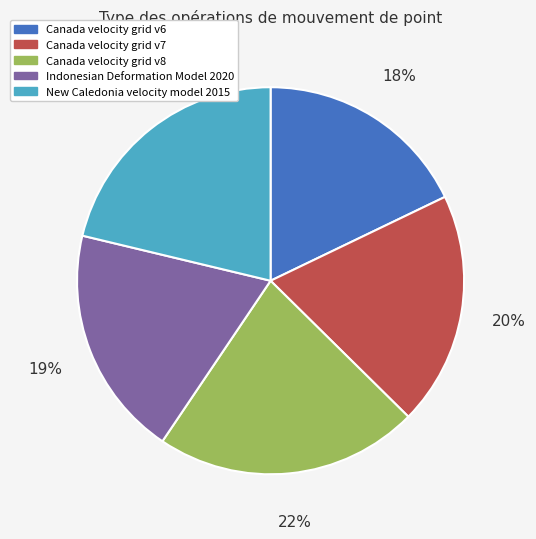

Which category has the smallest portion of the pie?

Canada velocity grid v6